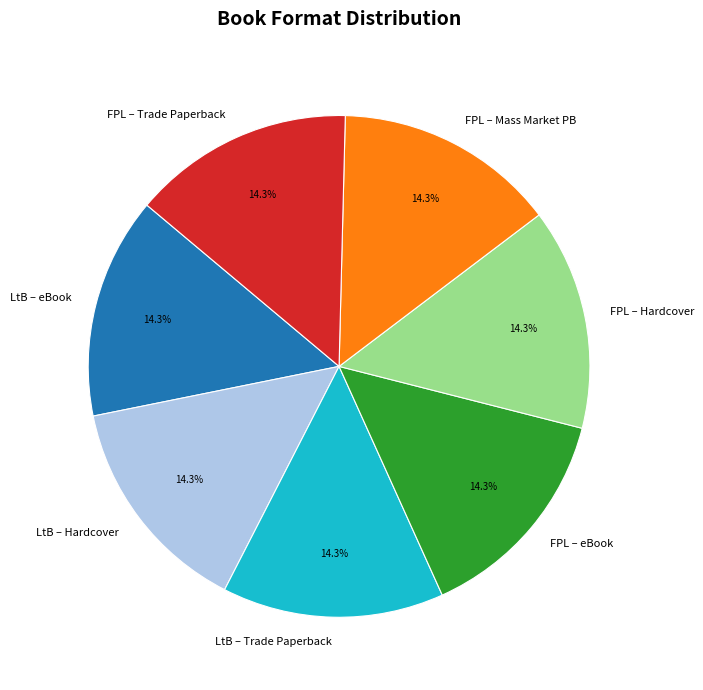

Is FPL – Hardcover the majority of the pie?

No